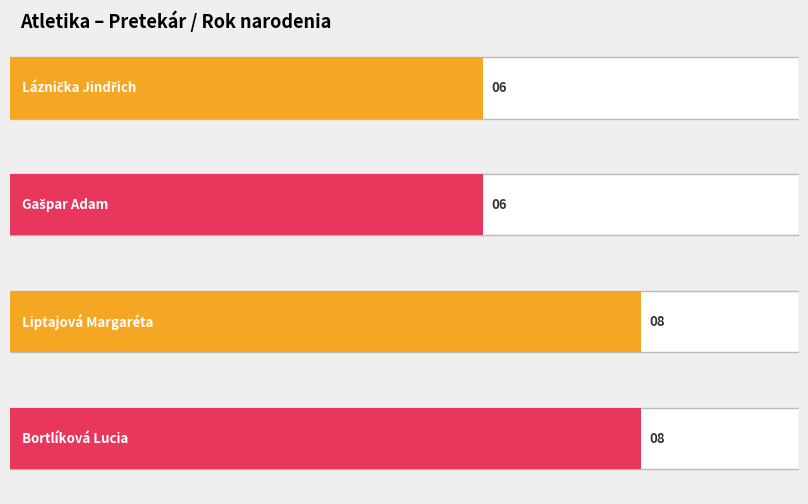

Which category has the lowest value across all series?

Láznička Jindřich